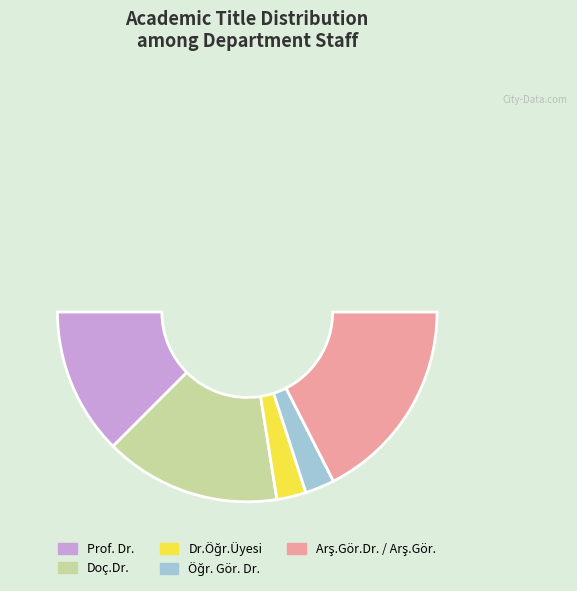

Combined, what portion of the pie is Öğr. Gör. Dr. and Arş.Gör.Dr. / Arş.Gör.?

40.0%